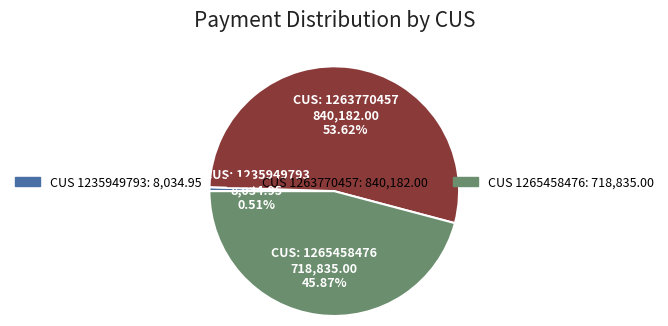

Does any single category account for the majority?

Yes